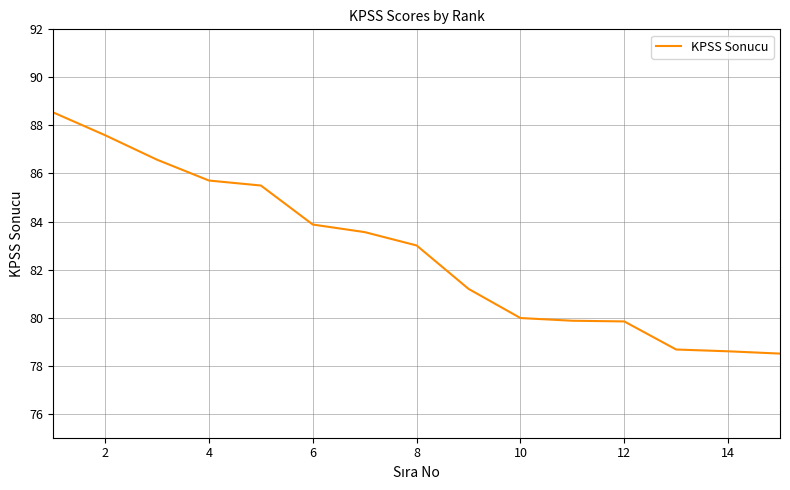

What is the minimum value shown in the chart?

78.5